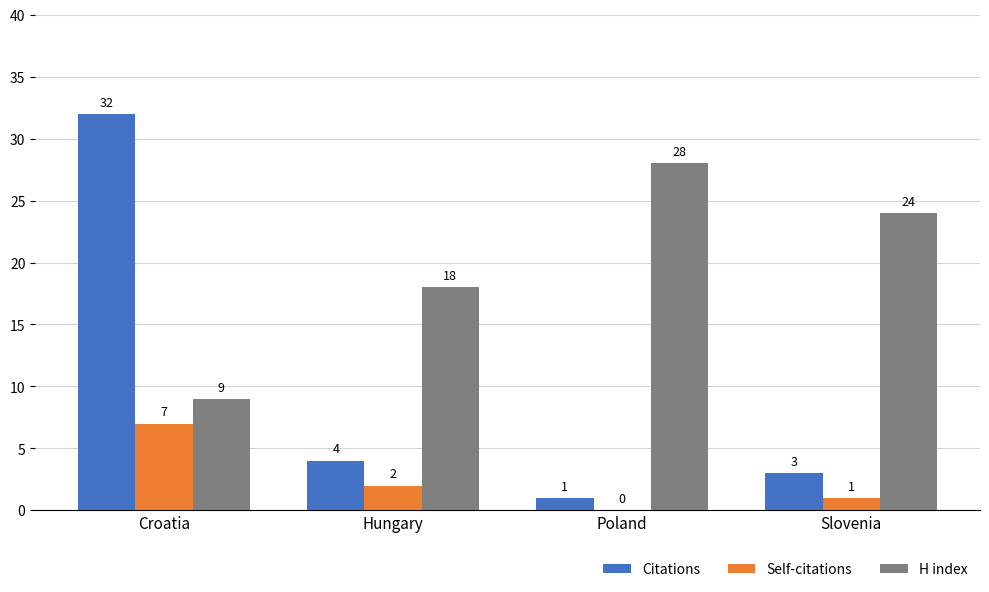

Reading left to right, transcribe all the data shown in this chart.

Citations: Croatia=32	Hungary=4	Poland=1	Slovenia=3
Self-citations: Croatia=7	Hungary=2	Poland=0	Slovenia=1
H index: Croatia=9	Hungary=18	Poland=28	Slovenia=24